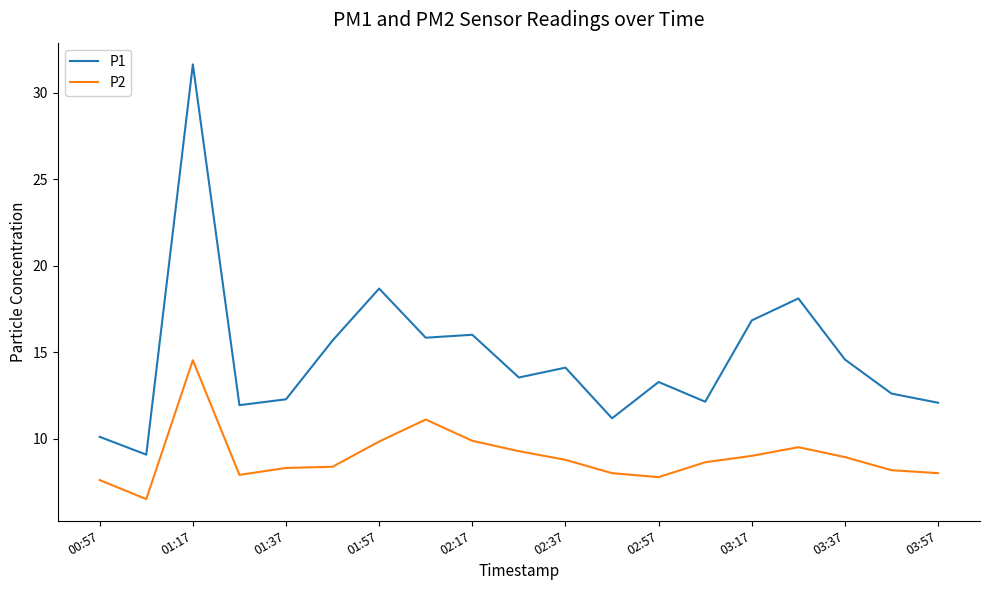

True or false: P2 and P1 cross at least once.

False